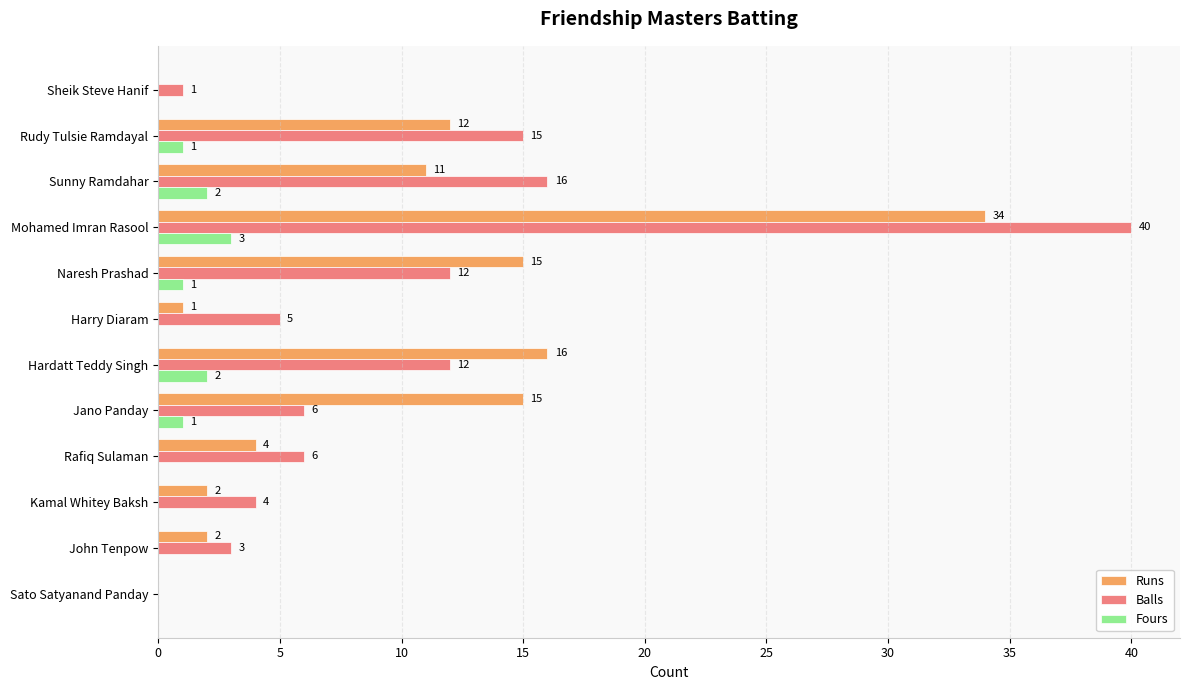

What are all the series names shown in the legend?

Runs, Balls, Fours